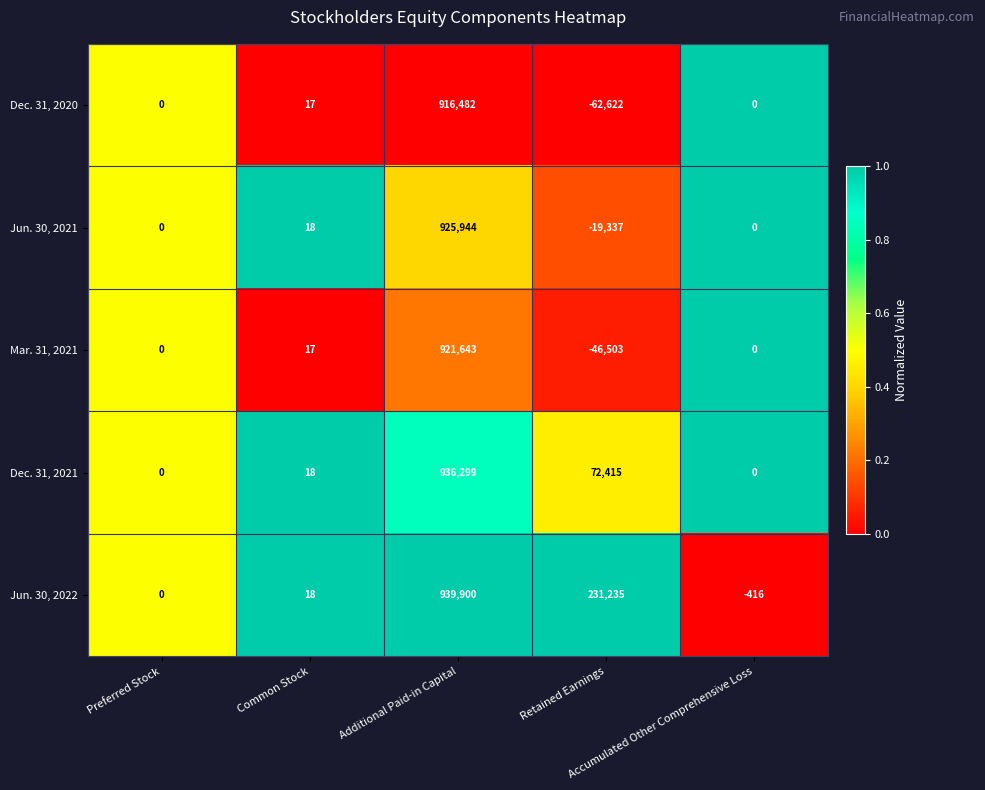

What is the difference between the maximum and minimum values in the Dec. 31, 2020 series?

979104